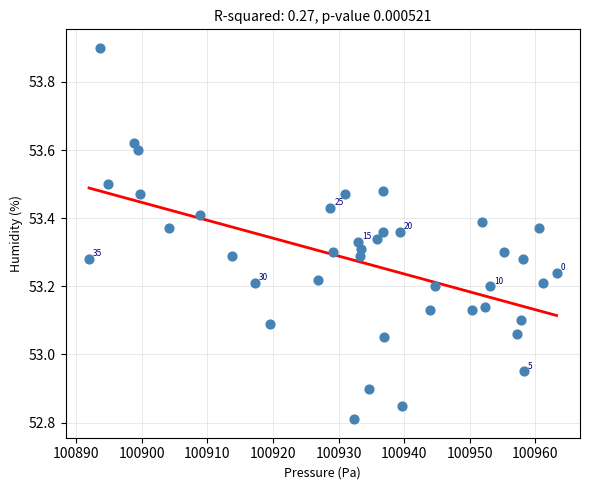

What is the range of Y values (max minus min)?

1.1